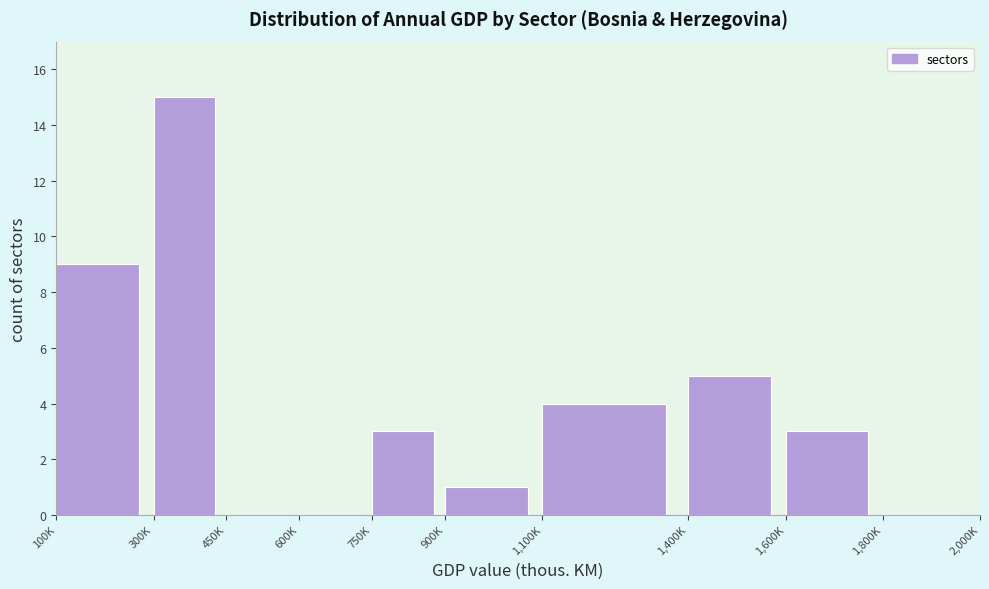

Reading left to right, extract all data points from this chart.

100K=9	300K=15	450K=0	600K=0	750K=3	900K=1	1,100K=4	1,400K=5	1,600K=3	1,800K=0